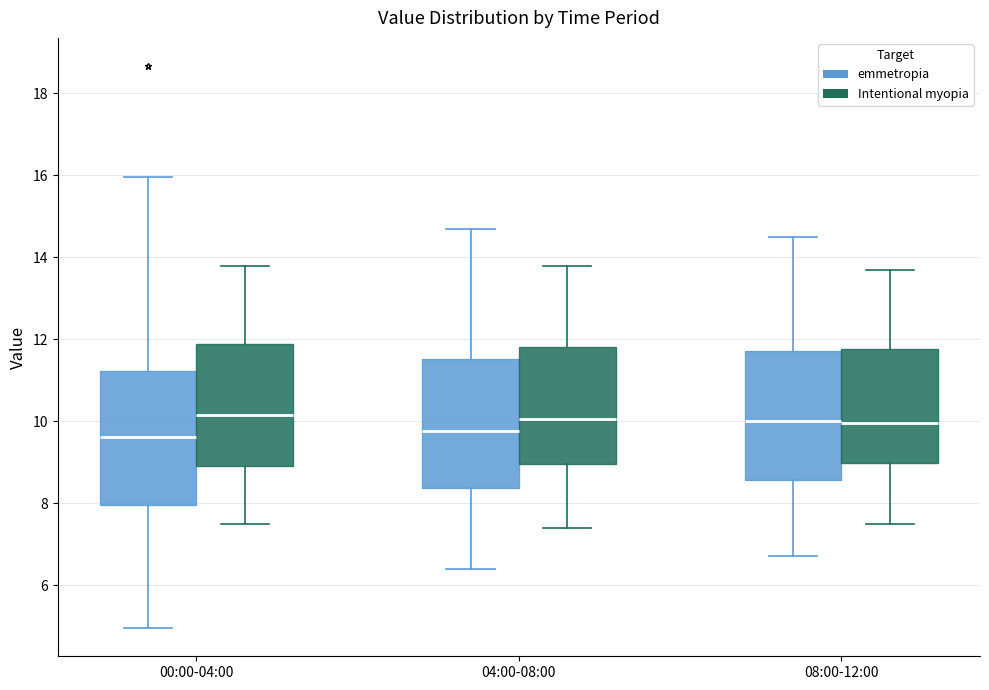

Reading left to right, transcribe this box plot: for each box, give where its median line is, the range the box spans, and where its two whiskers end, as read against the y-axis. The values are not printed on the chart, so give them approximately, as read against the axis.

00:00-04:00 (emmetropia): median 9.6, box 8.0 to 11.2, whiskers 5.0 to 16.0
00:00-04:00 (Intentional myopia): median 10.2, box 9.0 to 11.8, whiskers 7.6 to 13.8
04:00-08:00 (emmetropia): median 9.8, box 8.4 to 11.6, whiskers 6.4 to 14.8
04:00-08:00 (Intentional myopia): median 10.0, box 9.0 to 11.8, whiskers 7.4 to 13.8
08:00-12:00 (emmetropia): median 10.0, box 8.6 to 11.8, whiskers 6.8 to 14.6
08:00-12:00 (Intentional myopia): median 10.0, box 9.0 to 11.8, whiskers 7.6 to 13.8